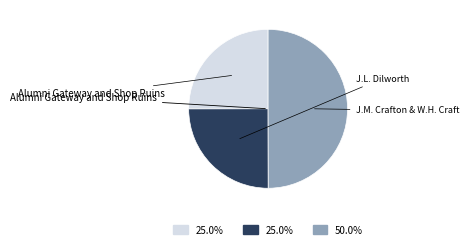

How many slices are in this pie chart?

3